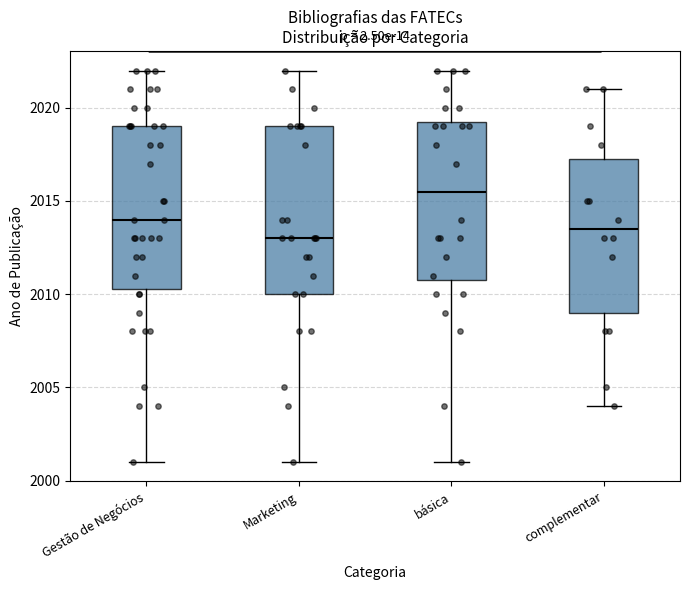

Reading left to right, transcribe this box plot: for each box, give where its median line is, the range the box spans, and where its two whiskers end, as read against the y-axis. The values are not printed on the chart, so give them approximately, as read against the axis.

Gestão de Negócios: median 2014.0, box 2010.5 to 2019.0, whiskers 2001.0 to 2022.0
Marketing: median 2013.0, box 2010.0 to 2019.0, whiskers 2001.0 to 2022.0
básica: median 2015.5, box 2011.0 to 2019.5, whiskers 2001.0 to 2022.0
complementar: median 2013.5, box 2009.0 to 2017.5, whiskers 2004.0 to 2021.0